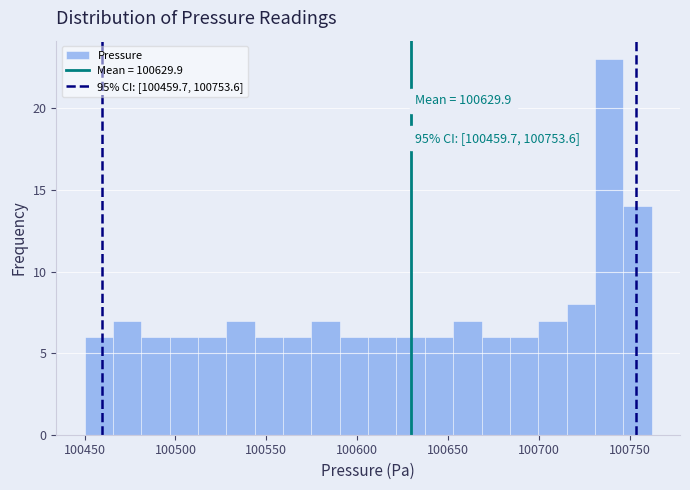

Around what value on the x-axis is the tallest bar? Give the approximate position of its centre, as read against the axis.

100740